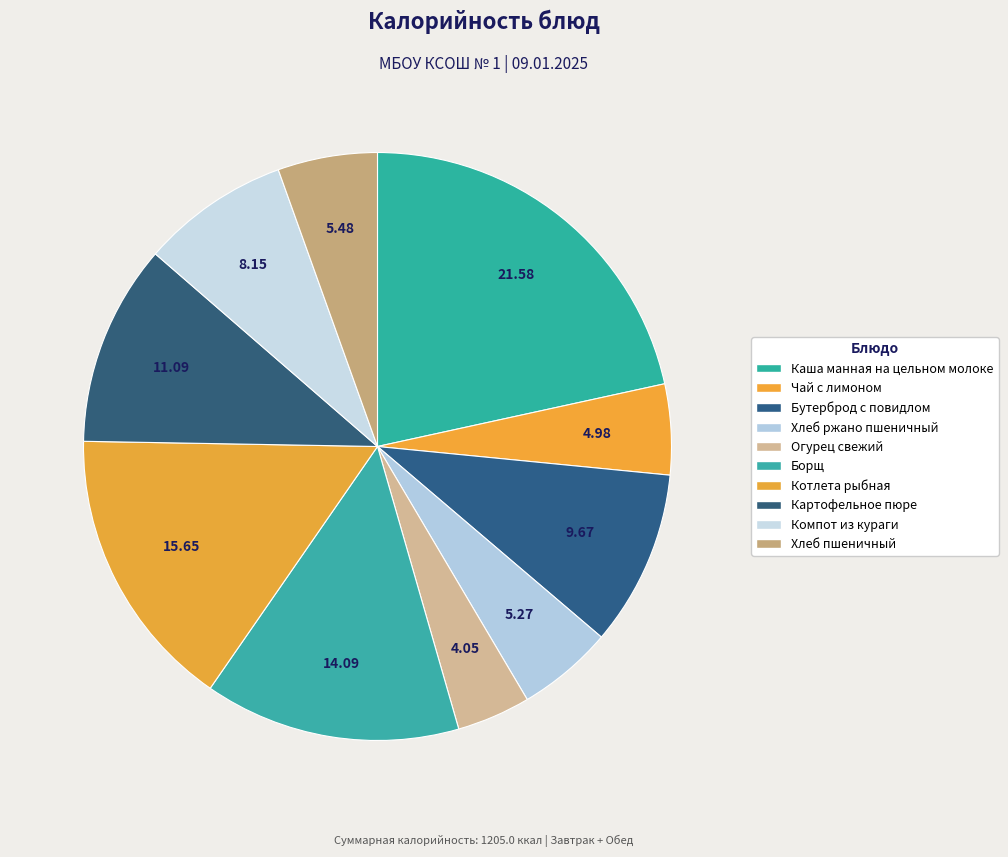

What percentage is the Огурец свежий slice, to the nearest percent?

4%